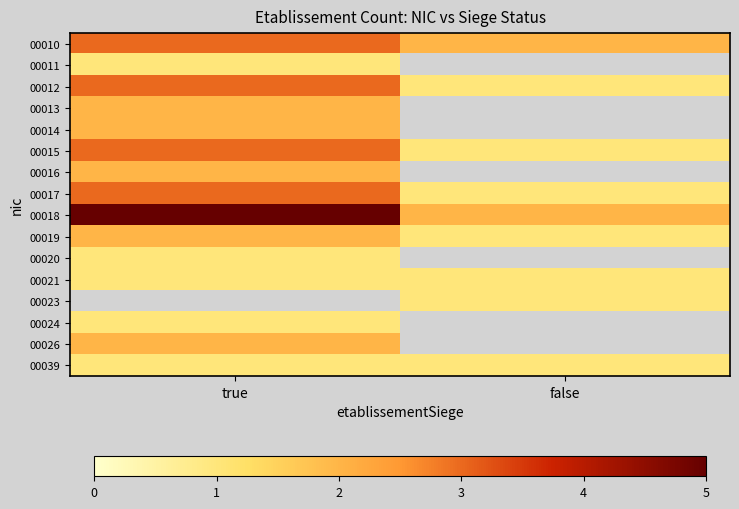

Rank the series by their maximum value, from highest to lowest.

00018, 00010, 00012, 00015, 00017, 00013, 00014, 00016, 00019, 00020, 00023, 00026, 00011, 00021, 00024, 00039